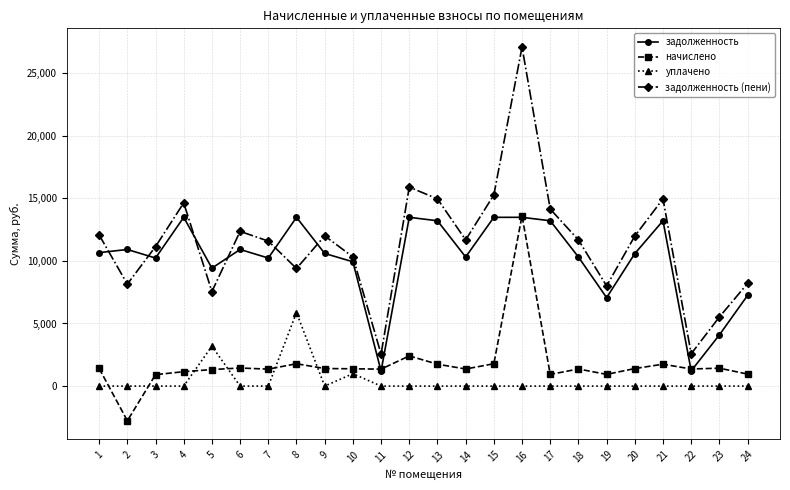

True or false: начислено has more than 2 points higher than both neighbors.

True